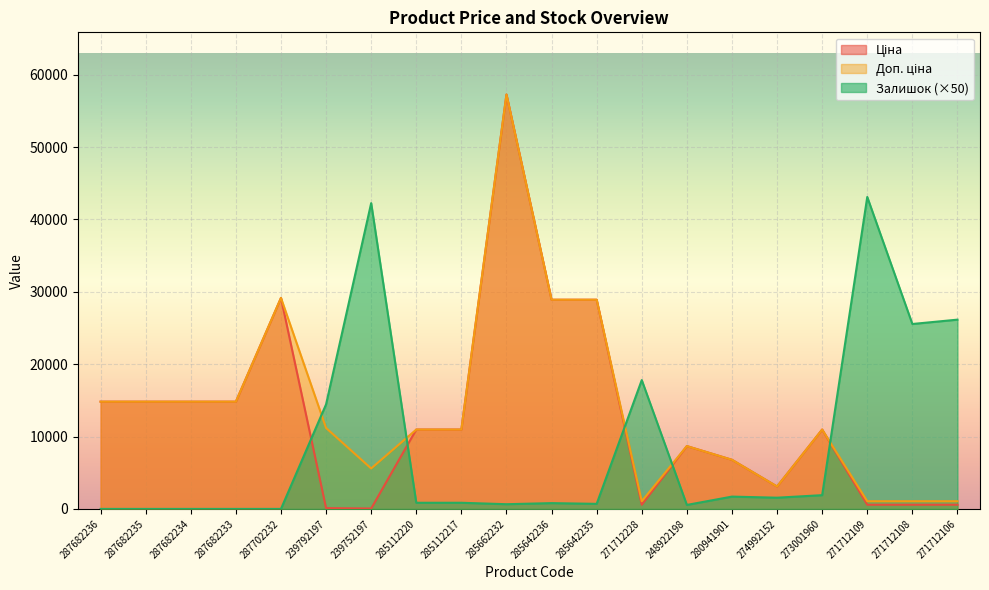

Between 239792197 and 280941901, which series saw the biggest shift?

Залишок (×50)